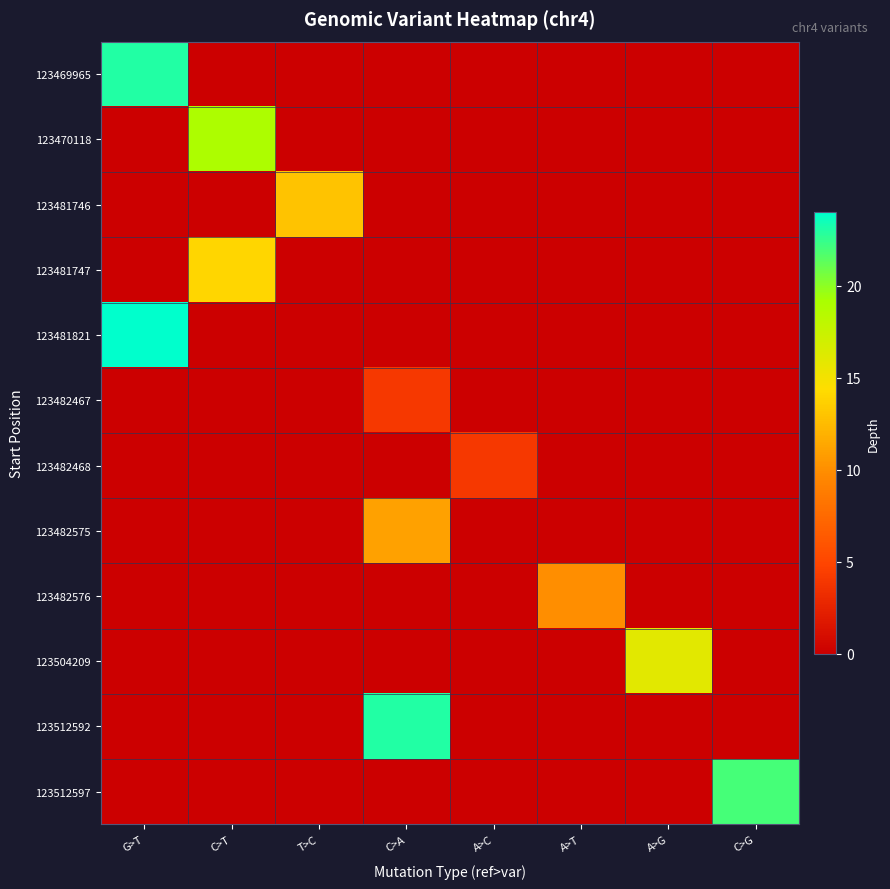

Reading left to right, what are all the values shown in this chart?

123469965: G>T=23	C>T=0	T>C=0	C>A=0	A>C=0	A>T=0	A>G=0	C>G=0
123470118: G>T=0	C>T=19	T>C=0	C>A=0	A>C=0	A>T=0	A>G=0	C>G=0
123481746: G>T=0	C>T=0	T>C=13	C>A=0	A>C=0	A>T=0	A>G=0	C>G=0
123481747: G>T=0	C>T=14	T>C=0	C>A=0	A>C=0	A>T=0	A>G=0	C>G=0
123481821: G>T=24	C>T=0	T>C=0	C>A=0	A>C=0	A>T=0	A>G=0	C>G=0
123482467: G>T=0	C>T=0	T>C=0	C>A=4	A>C=0	A>T=0	A>G=0	C>G=0
123482468: G>T=0	C>T=0	T>C=0	C>A=0	A>C=4	A>T=0	A>G=0	C>G=0
123482575: G>T=0	C>T=0	T>C=0	C>A=11	A>C=0	A>T=0	A>G=0	C>G=0
123482576: G>T=0	C>T=0	T>C=0	C>A=0	A>C=0	A>T=10	A>G=0	C>G=0
123504209: G>T=0	C>T=0	T>C=0	C>A=0	A>C=0	A>T=0	A>G=16	C>G=0
123512592: G>T=0	C>T=0	T>C=0	C>A=23	A>C=0	A>T=0	A>G=0	C>G=0
123512597: G>T=0	C>T=0	T>C=0	C>A=0	A>C=0	A>T=0	A>G=0	C>G=22